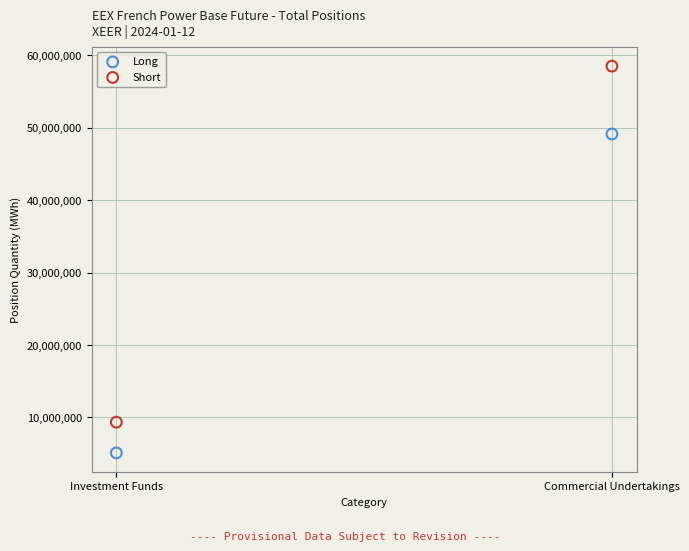

Which series has the largest Y range (max minus min)?

Short